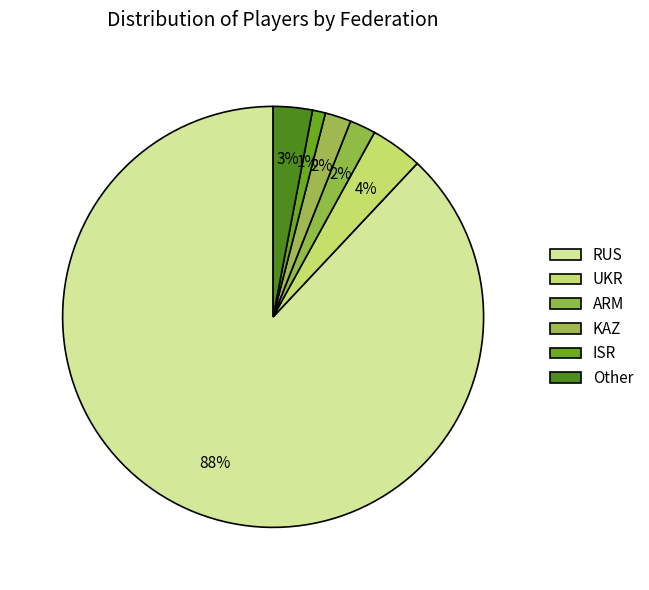

How many segments does this pie chart have?

6